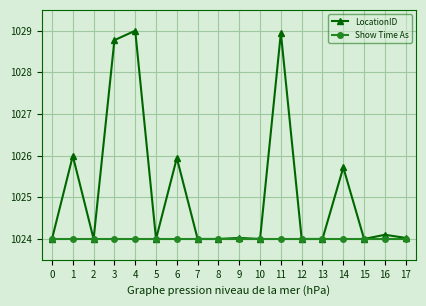

What is the sum of the Show Time As values at 3 and 13?

2048.0